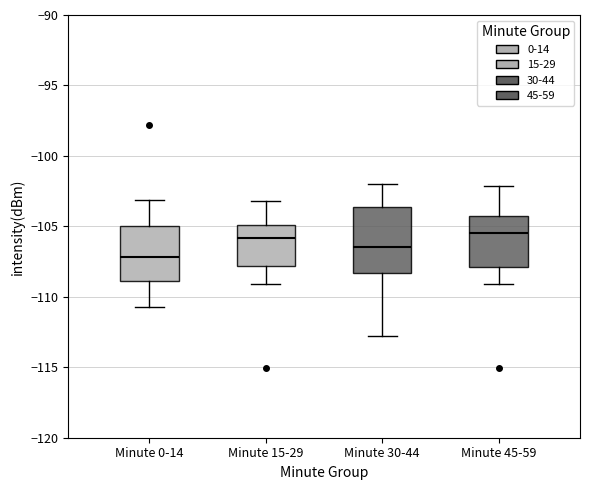

Where is the upper edge of the box for Minute 15-29 on the y-axis? The values are not printed on the chart, so give them approximately, as read against the axis.

-105.0